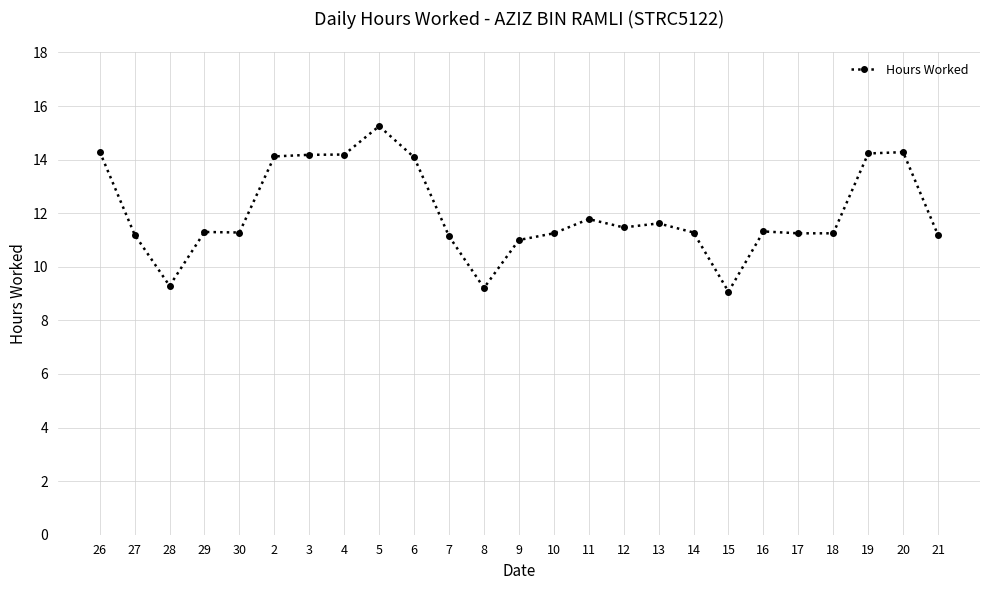

What is the change in value from 4 to 8?

-5.0